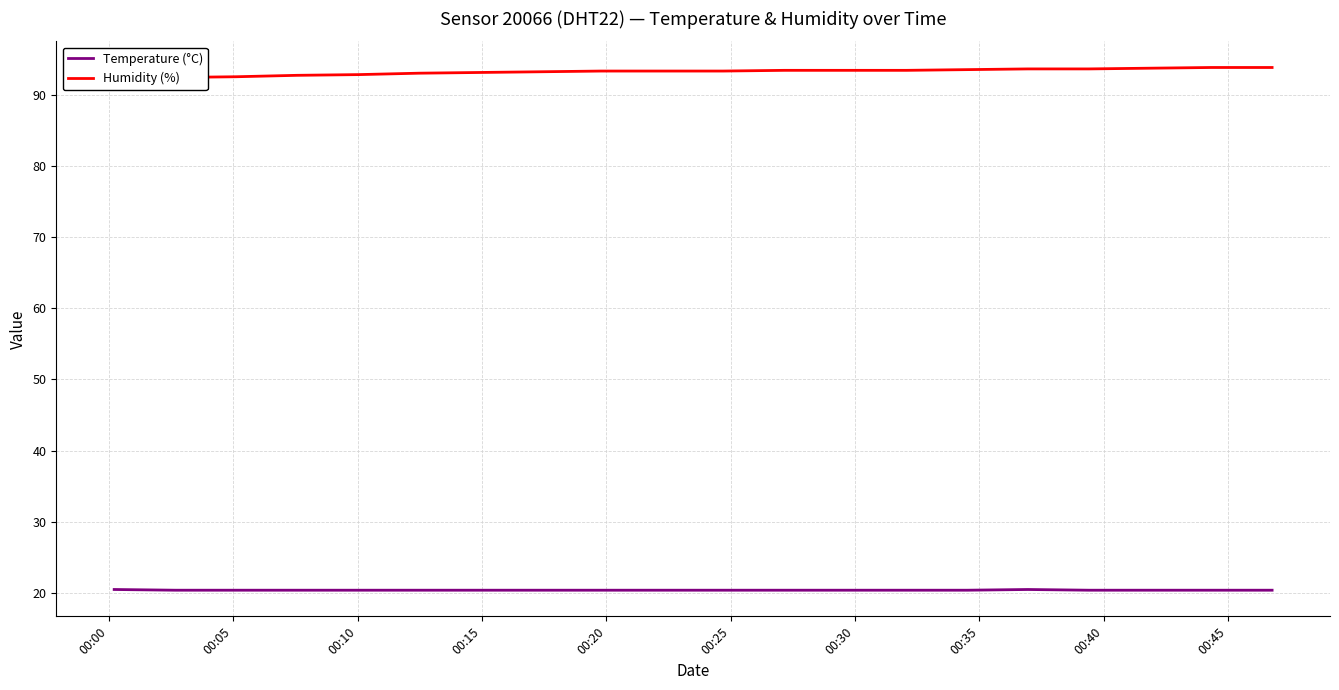

What is the highest value of the Temperature (°C) series?

20.5